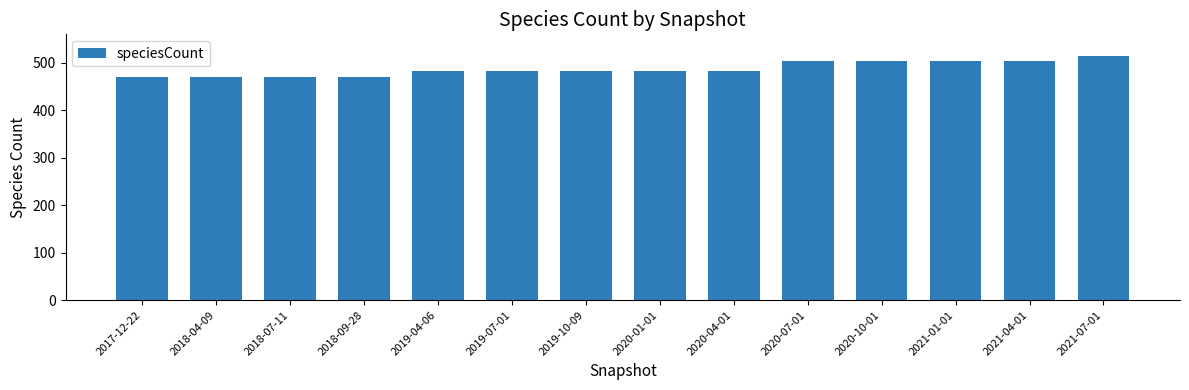

Which category has the highest value across all series?

2021-07-01